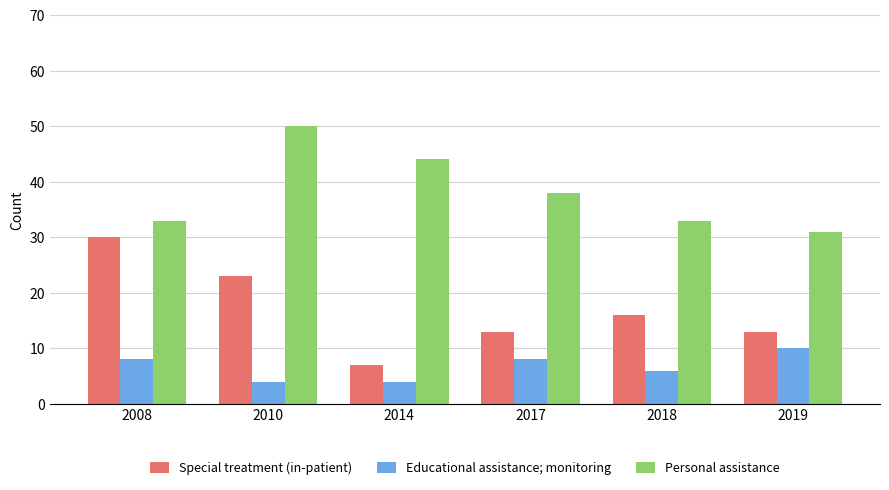

Between 2008 and 2010, which series saw the biggest shift?

Personal assistance